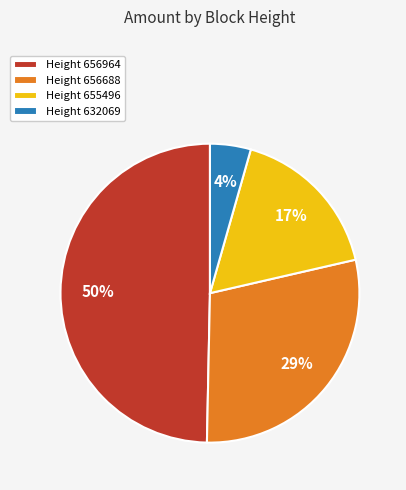

Do Height 656964 and Height 656688 together represent more than half of the pie?

Yes